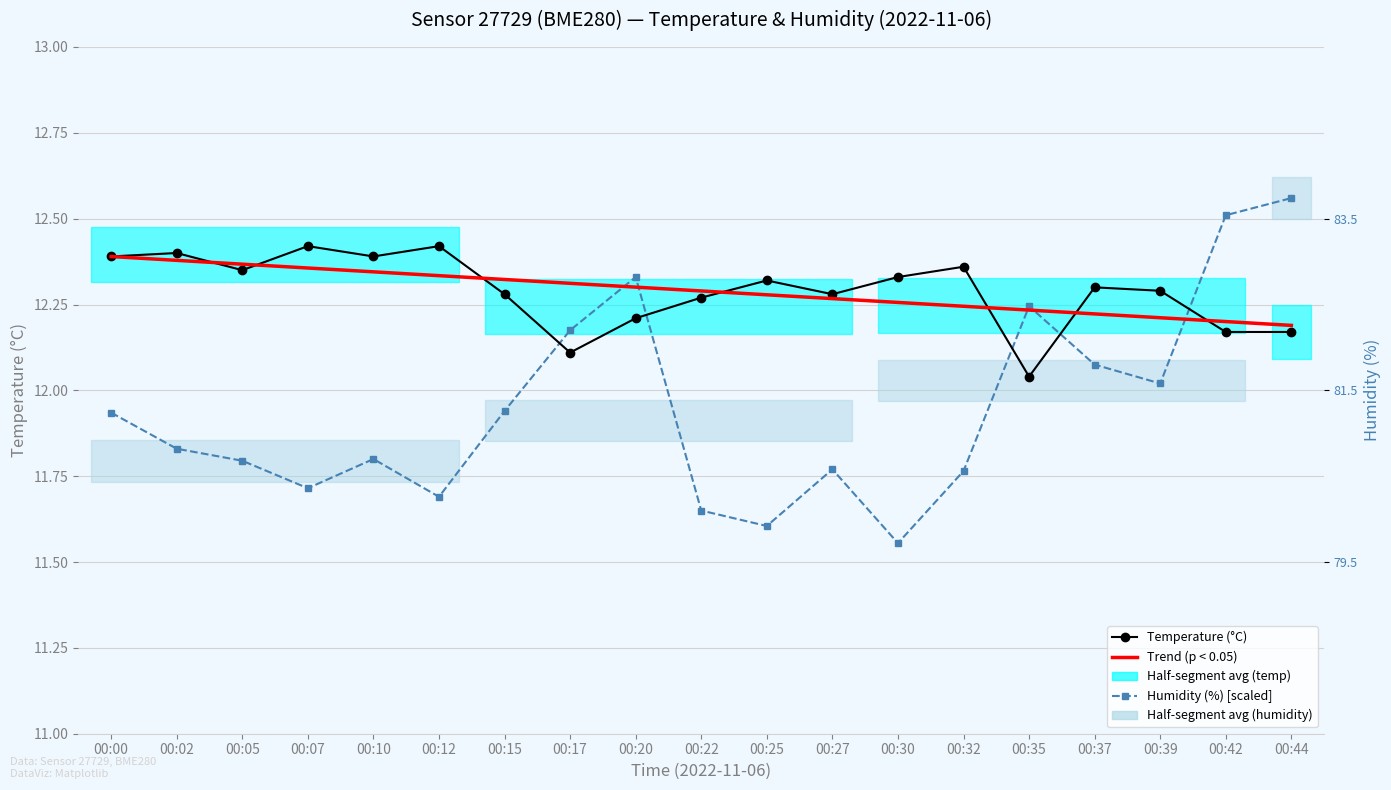

What is the value of the Trend (temperature) point at the 16th from the left?

12.2